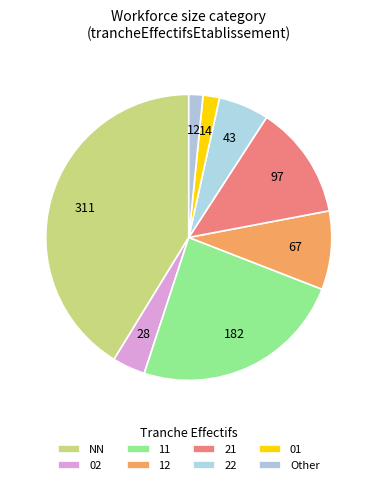

What is the change in value from 11 to 01?

-168